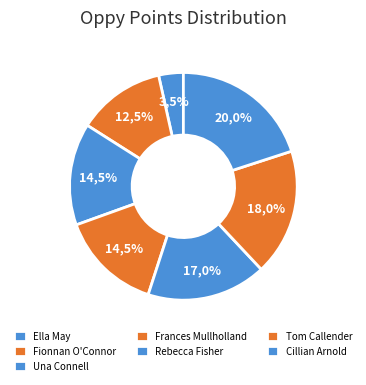

Is there any slice that represents more than half of the pie?

No